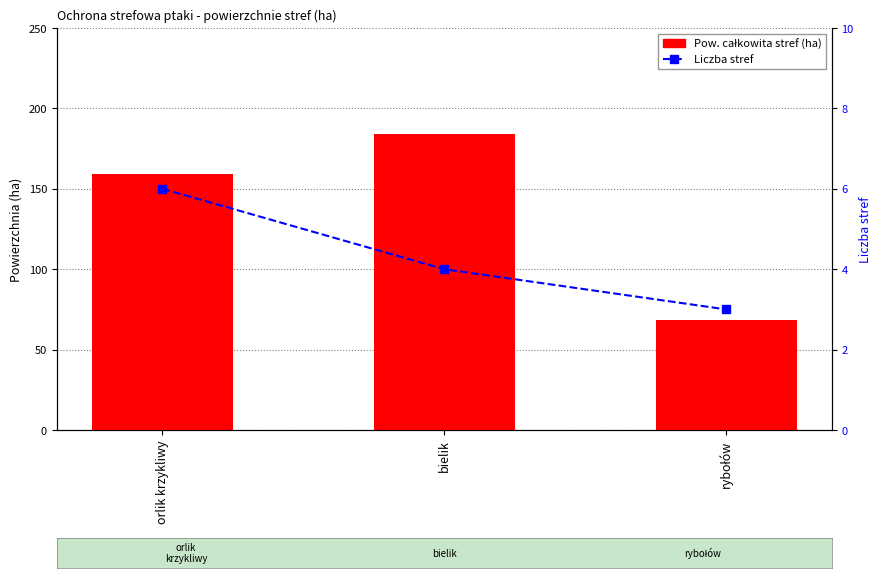

What is the label of the 1st bar from the right?

rybołów